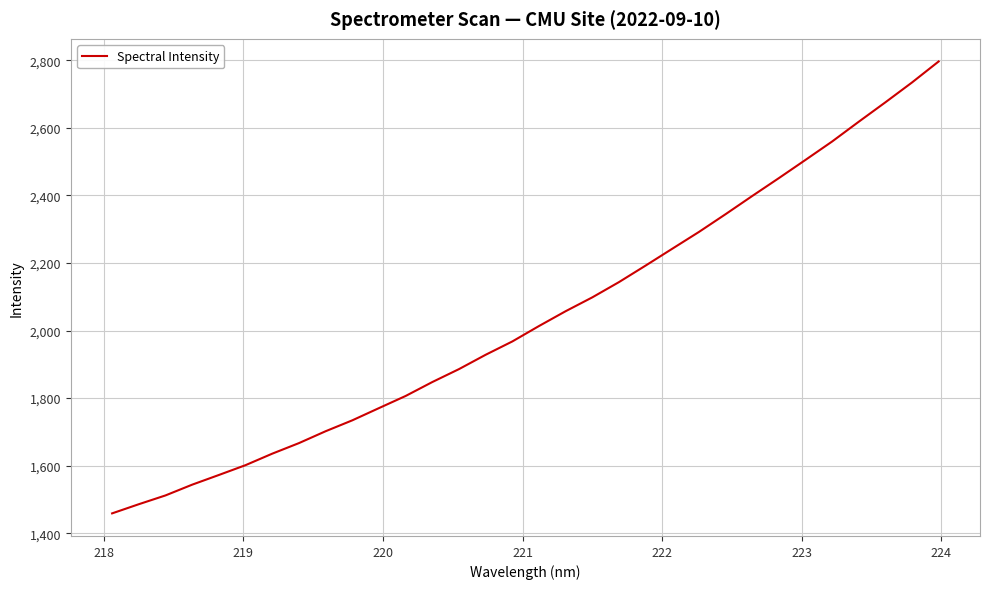

What is the minimum value shown in the chart?

1459.0